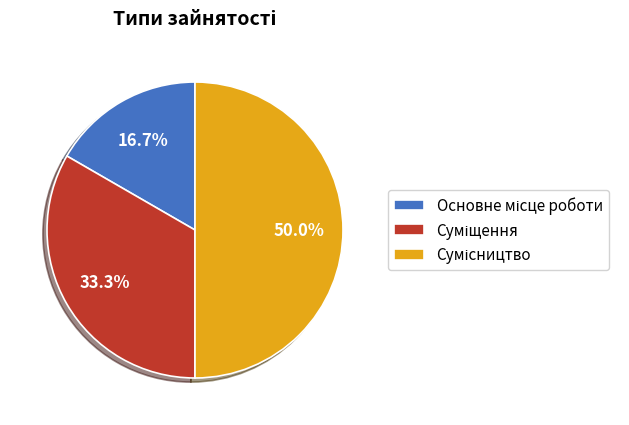

Is there any slice that represents more than half of the pie?

No